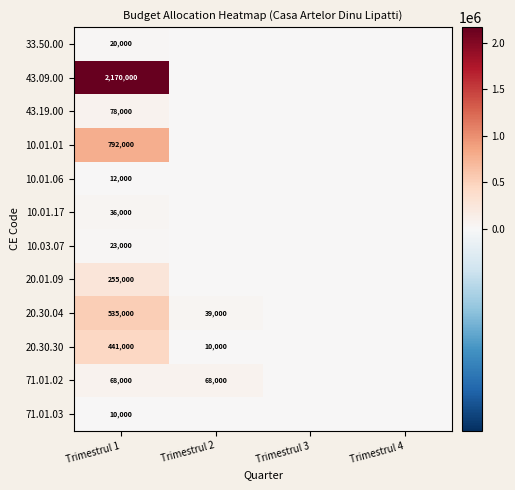

The 20.30.30 series shows 10000 at Trimestrul 2. True or false?

True